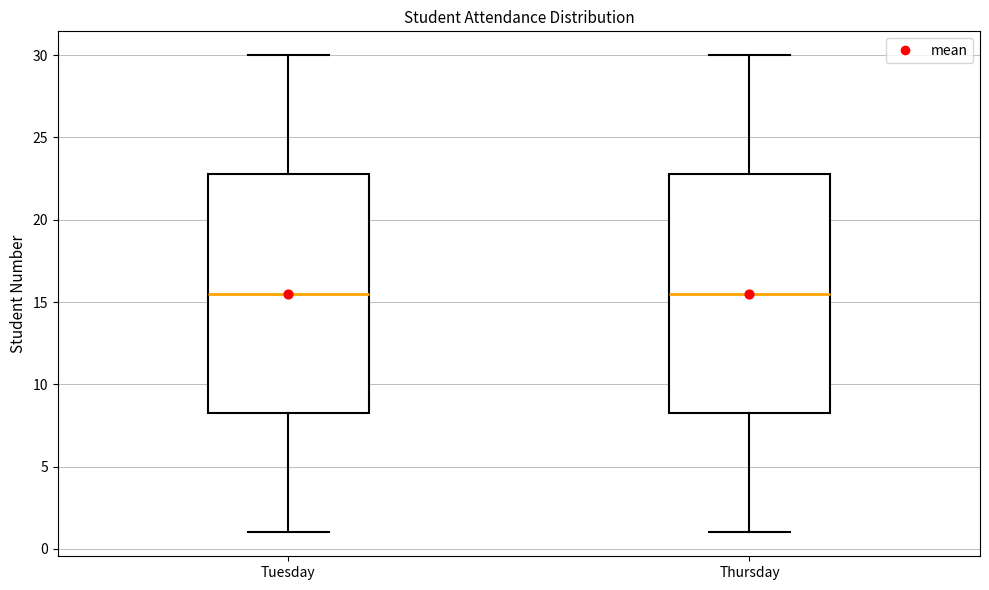

Where does the median line of the box for Tuesday sit on the y-axis? The values are not printed on the chart, so give them approximately, as read against the axis.

15.5